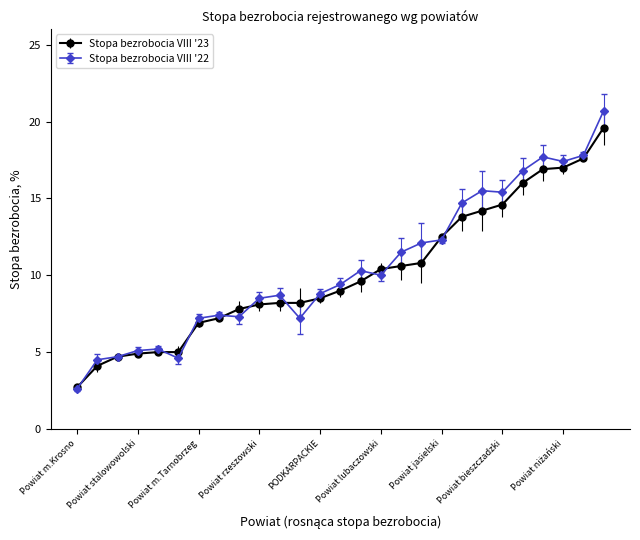

At how many categories does at least one series exceed 15?

7